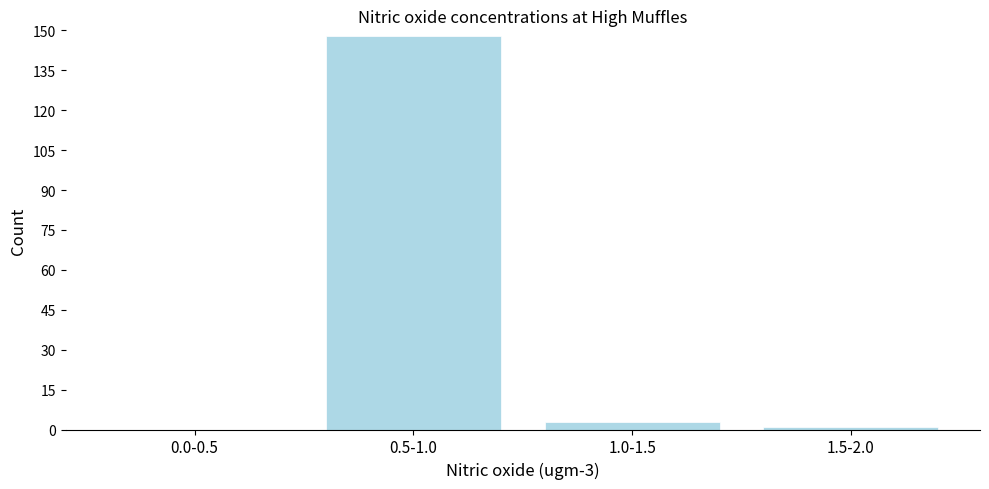

Reading left to right, list all the values displayed in this chart.

0.0-0.5=0	0.5-1.0=148	1.0-1.5=3	1.5-2.0=1